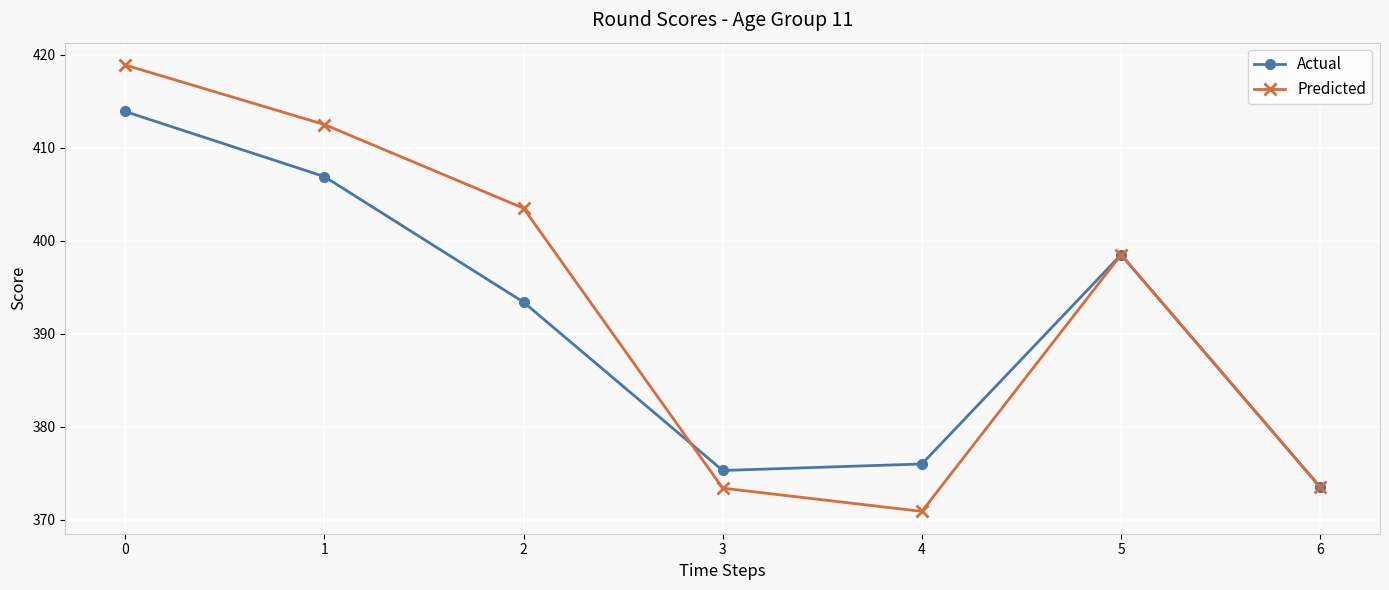

In Actual, how many points are higher than both neighbors (excluding endpoints)?

1